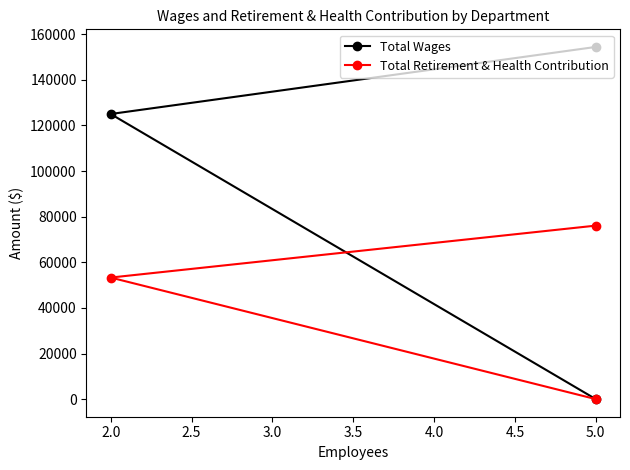

List the series in order of their overall mean, lowest first.

Total Retirement & Health Contribution, Total Wages